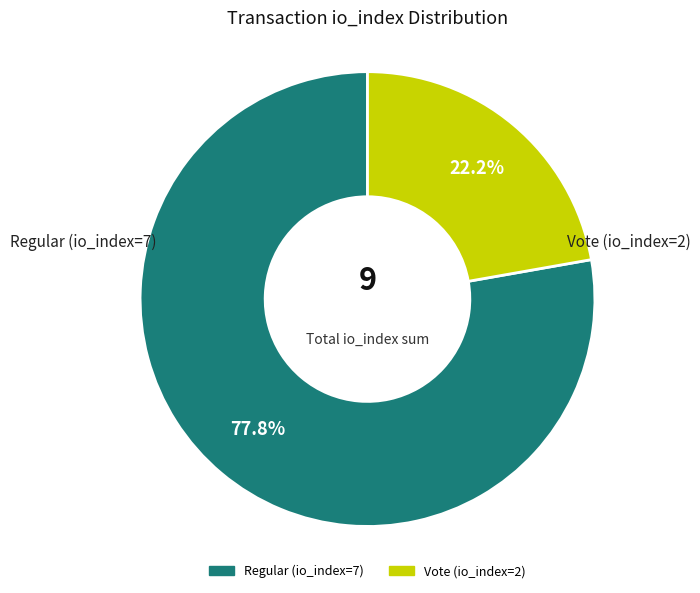

What percentage is the Vote (io_index=2) slice, to the nearest percent?

22%